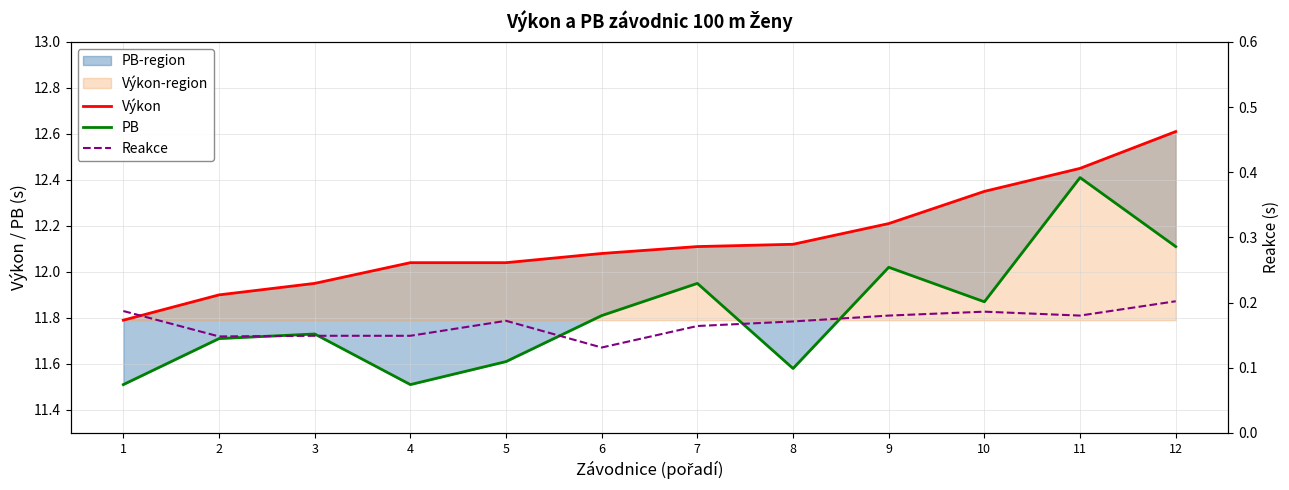

Reading left to right, extract all data points from this chart.

Výkon: 11.8	11.9	11.9	12.0	12.0	12.1	12.1	12.1	12.2	12.3	12.4	12.6
PB: 11.5	11.7	11.7	11.5	11.6	11.8	11.9	11.6	12.0	11.9	12.4	12.1
Reakce: 0.2	0.1	0.1	0.1	0.2	0.1	0.2	0.2	0.2	0.2	0.2	0.2